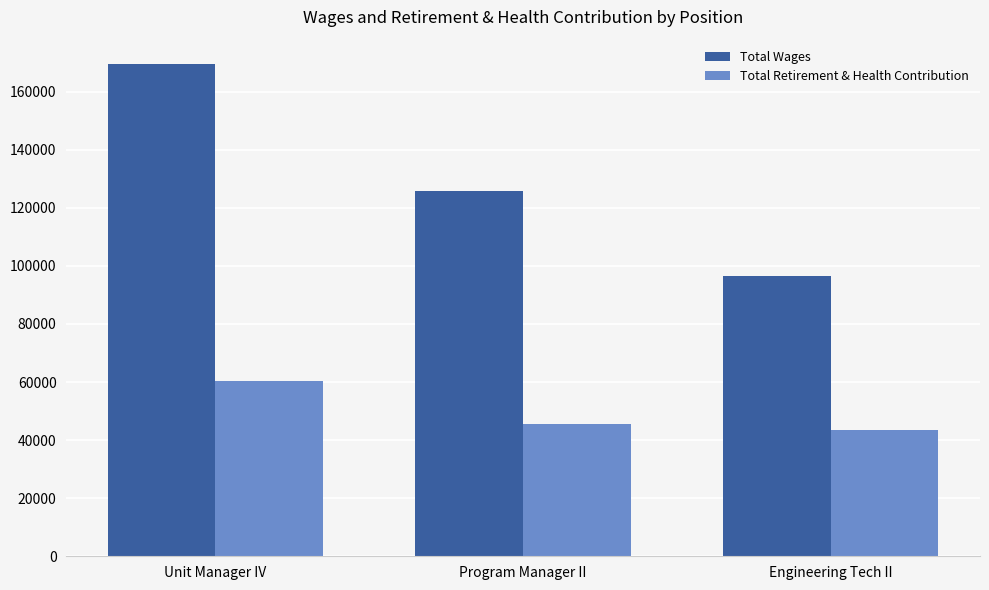

Rank the series by their average value, from lowest to highest.

Total Retirement & Health Contribution, Total Wages